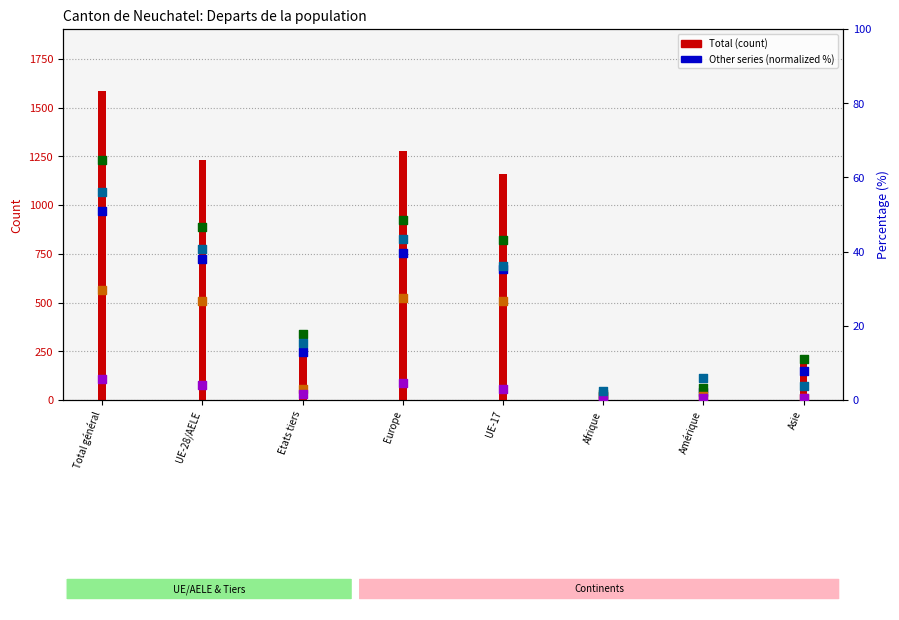

Which series reaches the minimum Y coordinate?

Permis L Total (col_4)